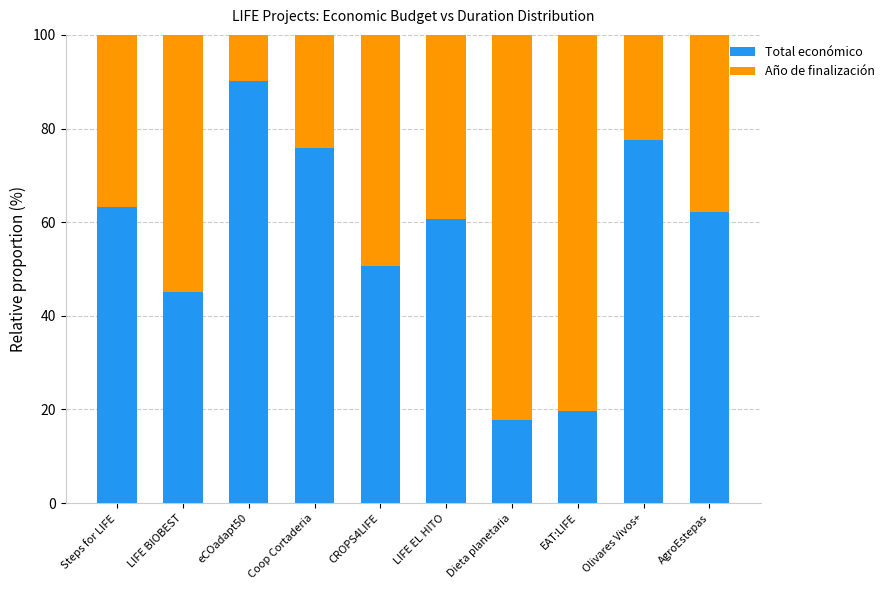

The Total económico series shows 130.3 at Olivares Vivos+. True or false?

False